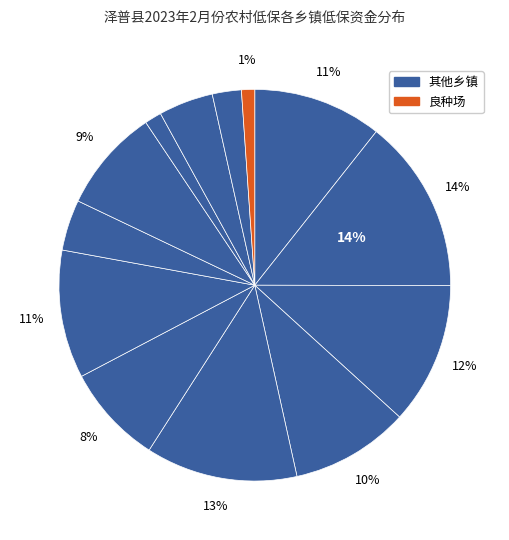

How many segments does this pie chart have?

13